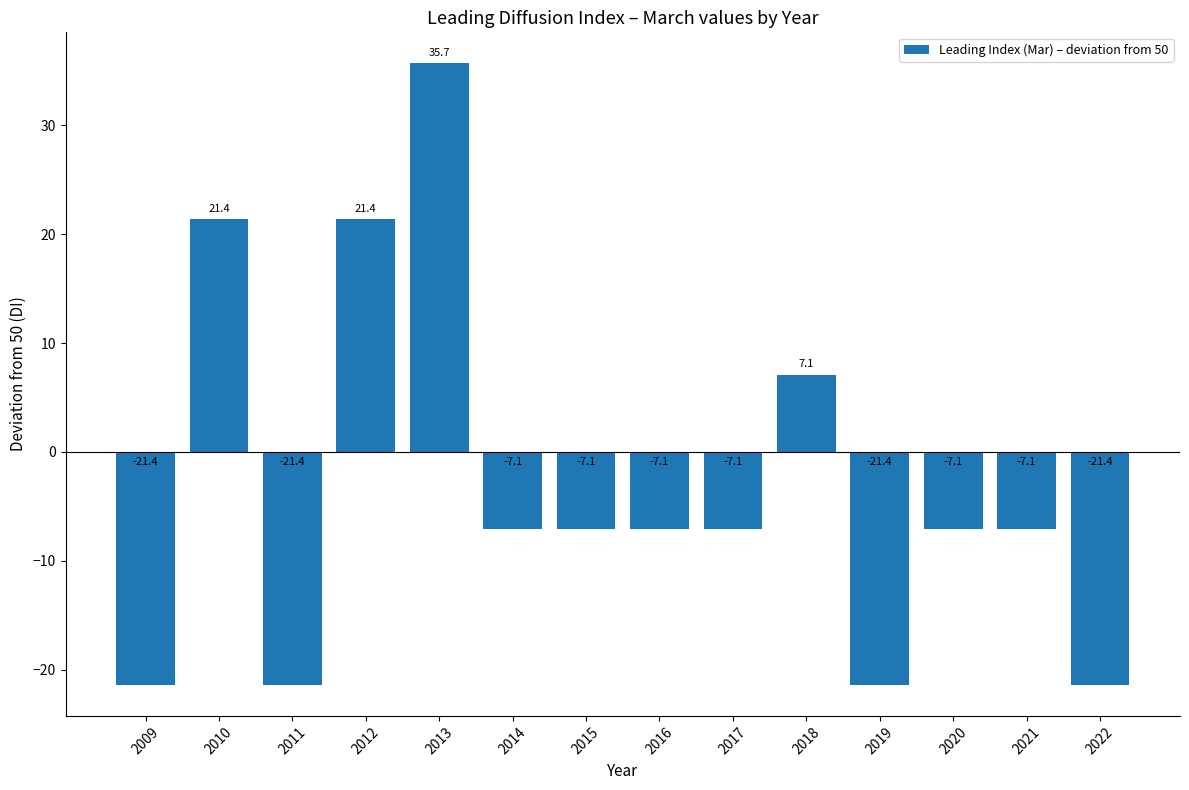

Which category has the highest value across all series?

2013